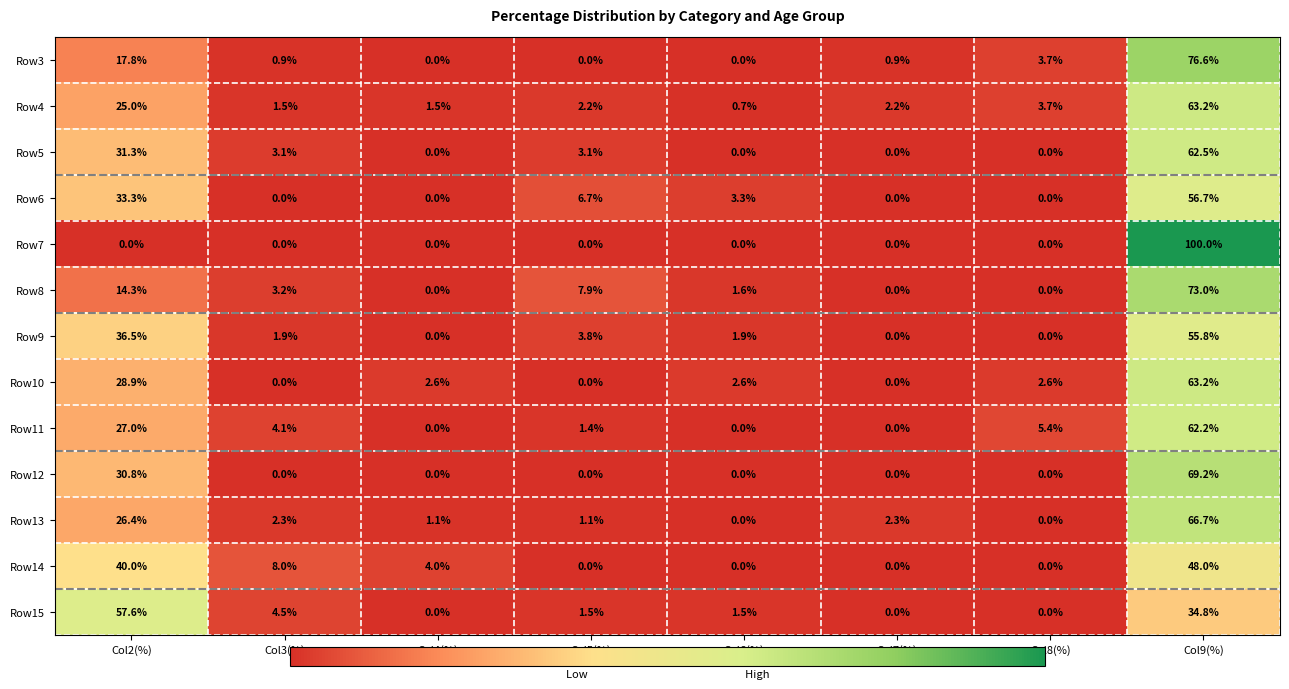

What is the highest value of the Row6 series?

56.7